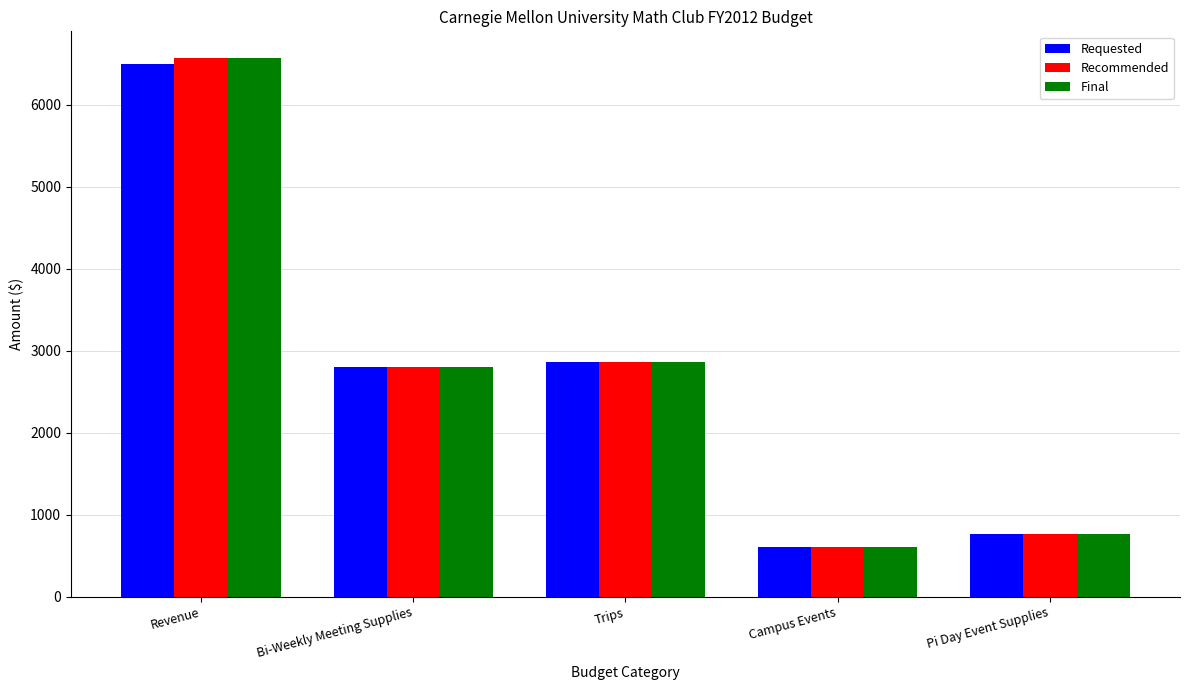

What is the sum of all Final values?

13590